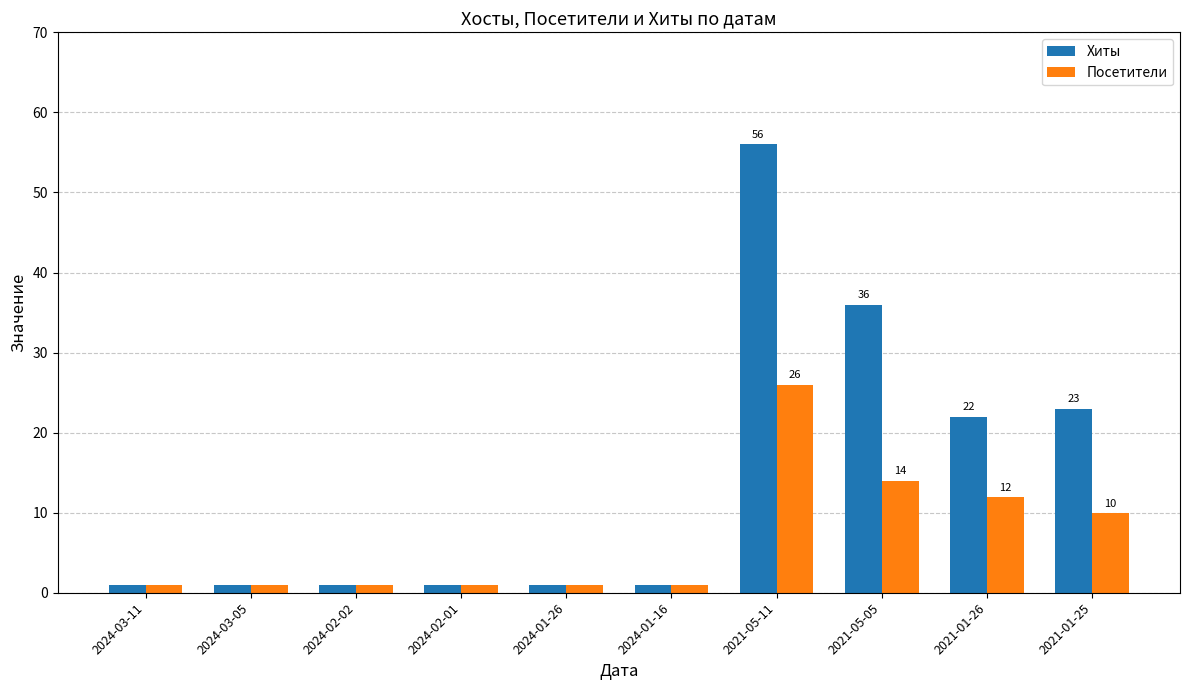

How many categories are shown in the chart?

10